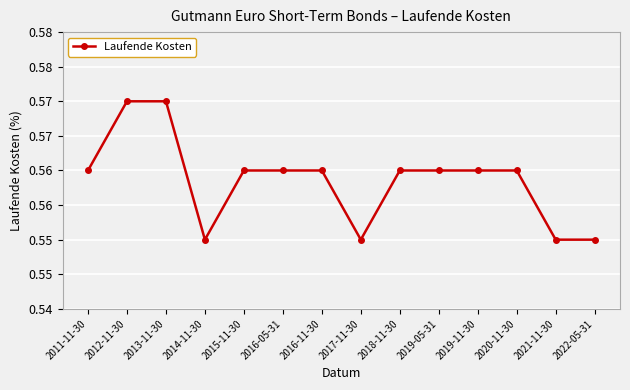

What is the value of the 7th point from the left?

0.6